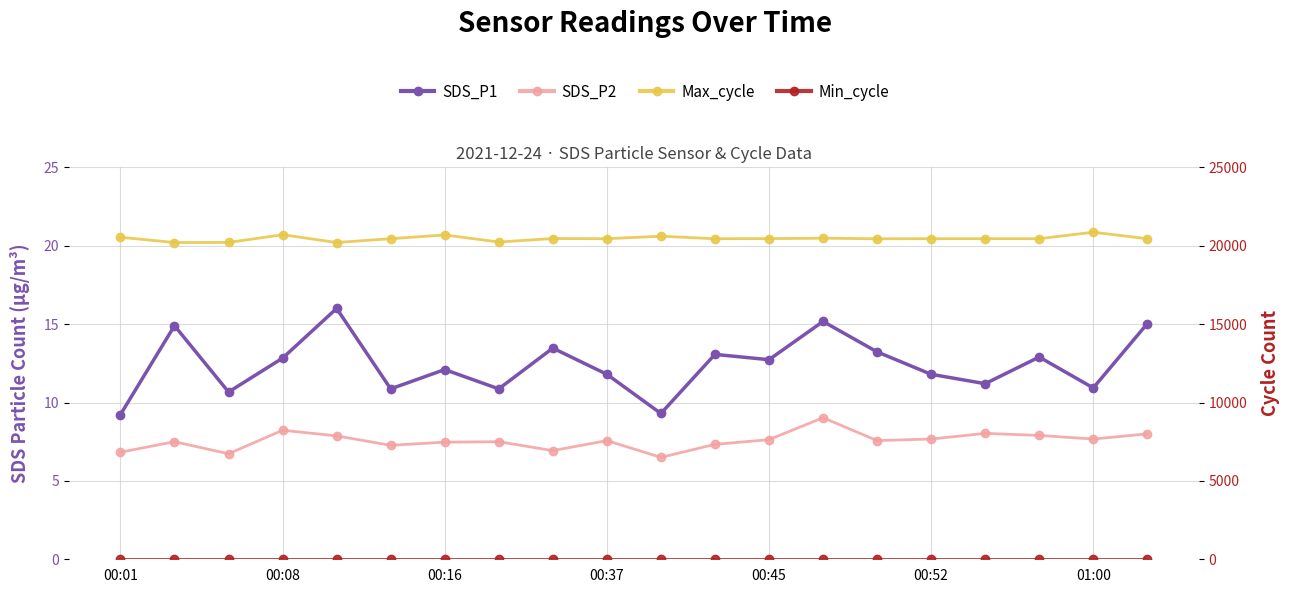

True or false: Max_cycle has more than 0 points higher than both neighbors.

True